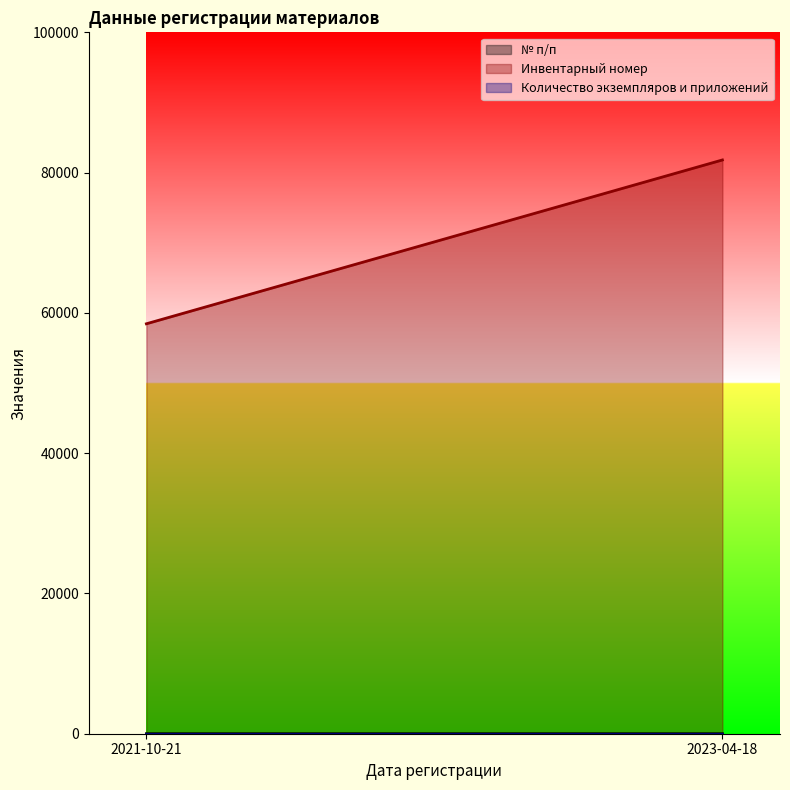

What is the value of the Количество экземпляров и приложений point at the 2nd from the left?

1